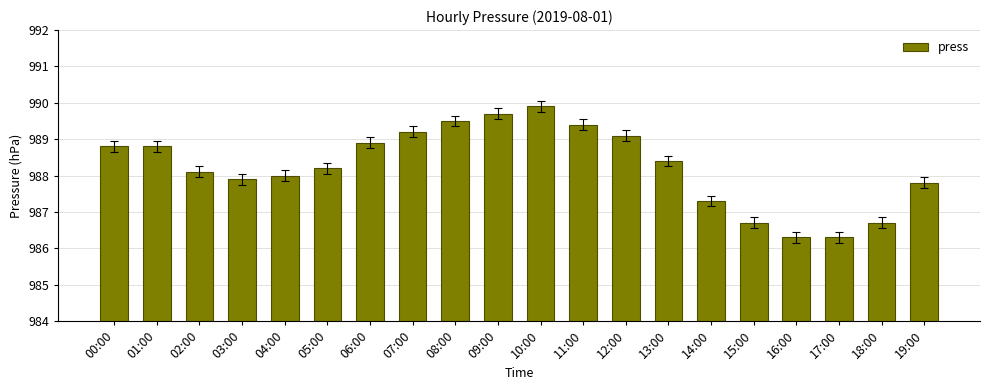

Reading left to right, list all the values displayed in this chart.

988.8	988.8	988.1	987.9	988.0	988.2	988.9	989.2	989.5	989.7	989.9	989.4	989.1	988.4	987.3	986.7	986.3	986.3	986.7	987.8